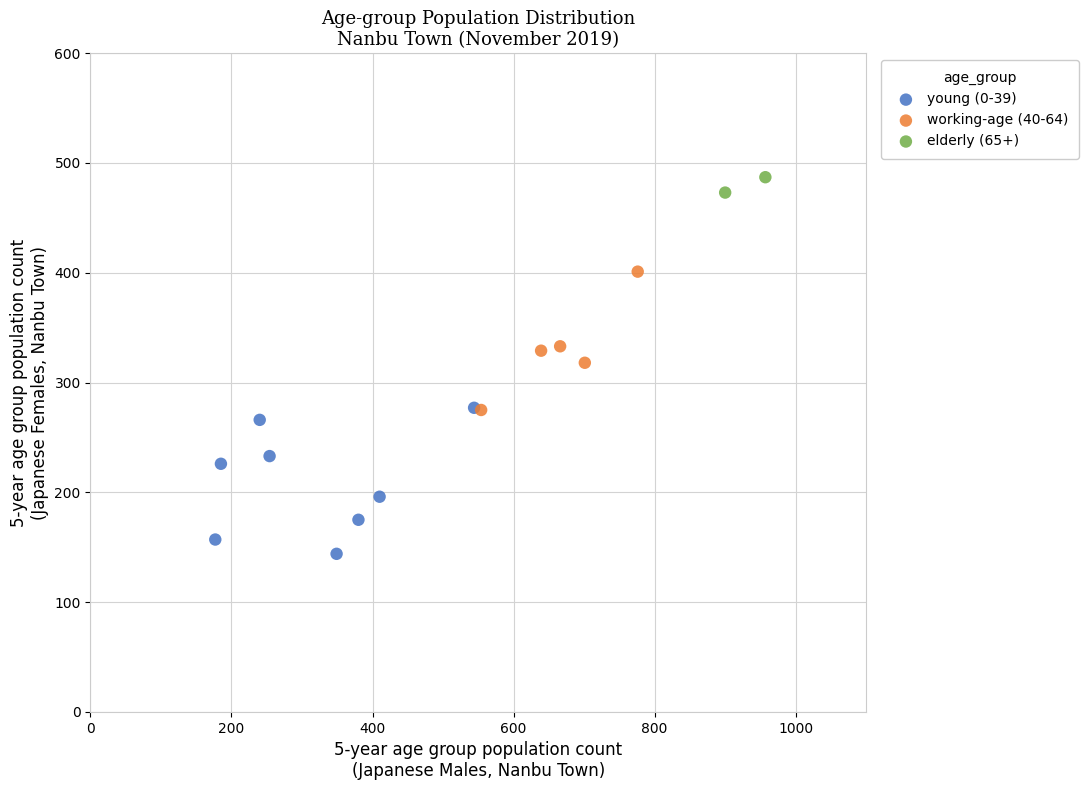

Which series reaches the maximum Y coordinate?

elderly (65+)